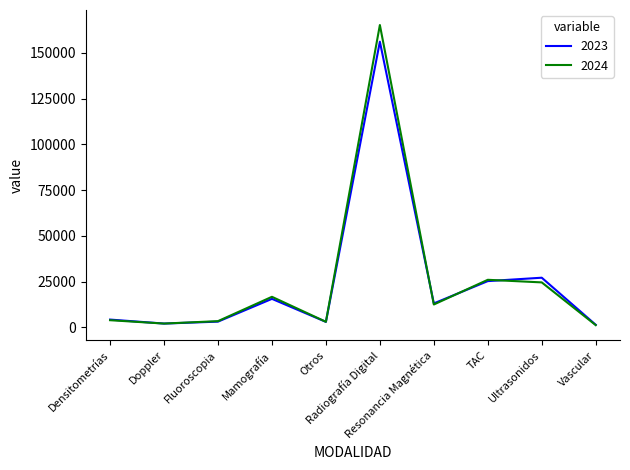

The 2023 series shows 3198 at Fluoroscopia. True or false?

True